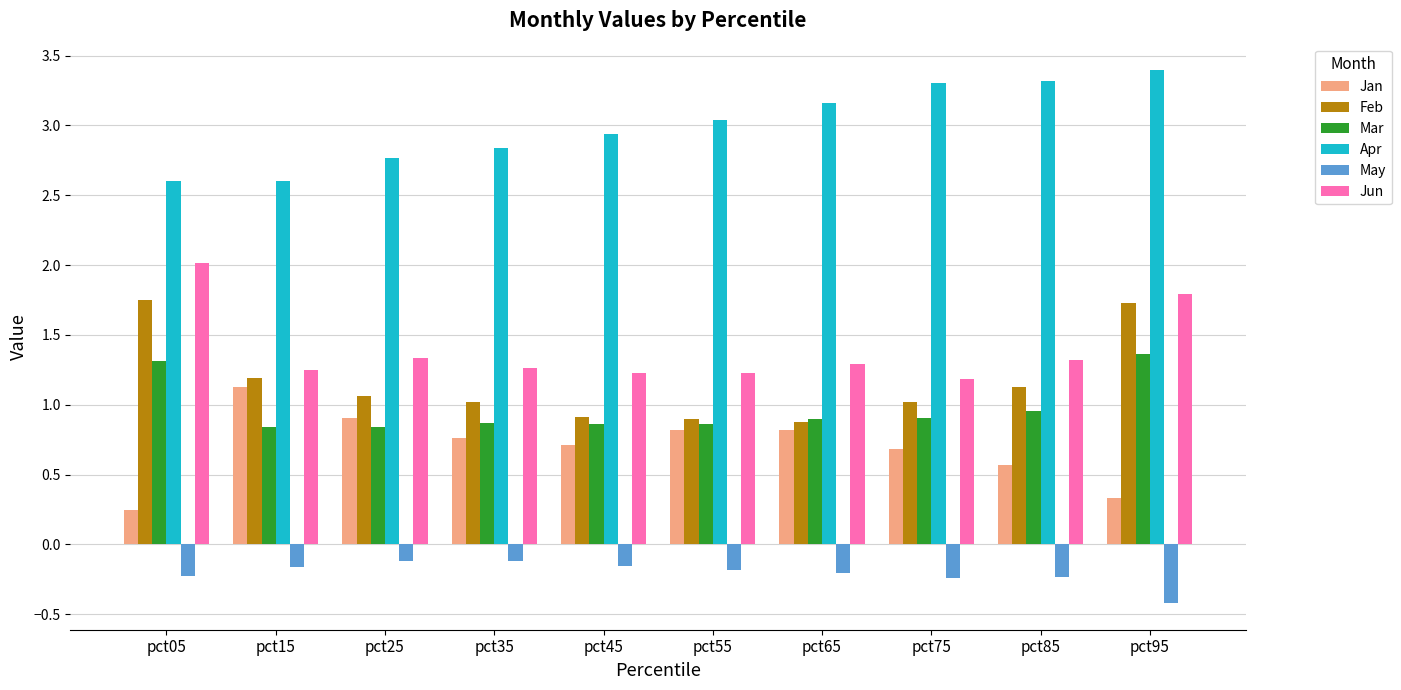

What is the difference between the highest and lowest values at pct05?

2.8